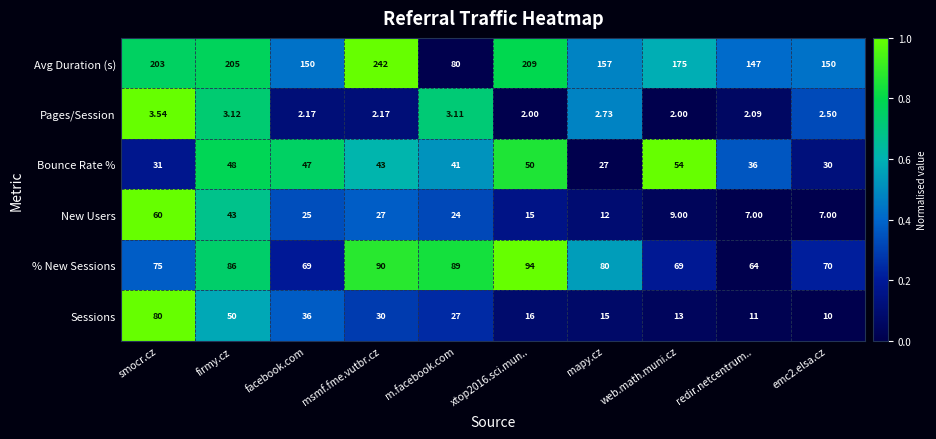

At which label does Avg Duration (s) reach its minimum?

m.facebook.com